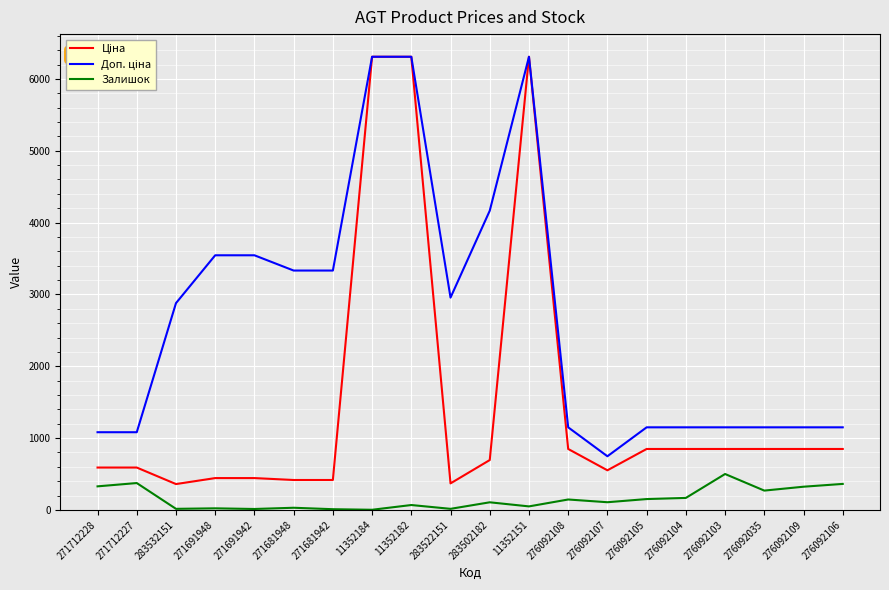

What is the greatest value displayed?

6308.8